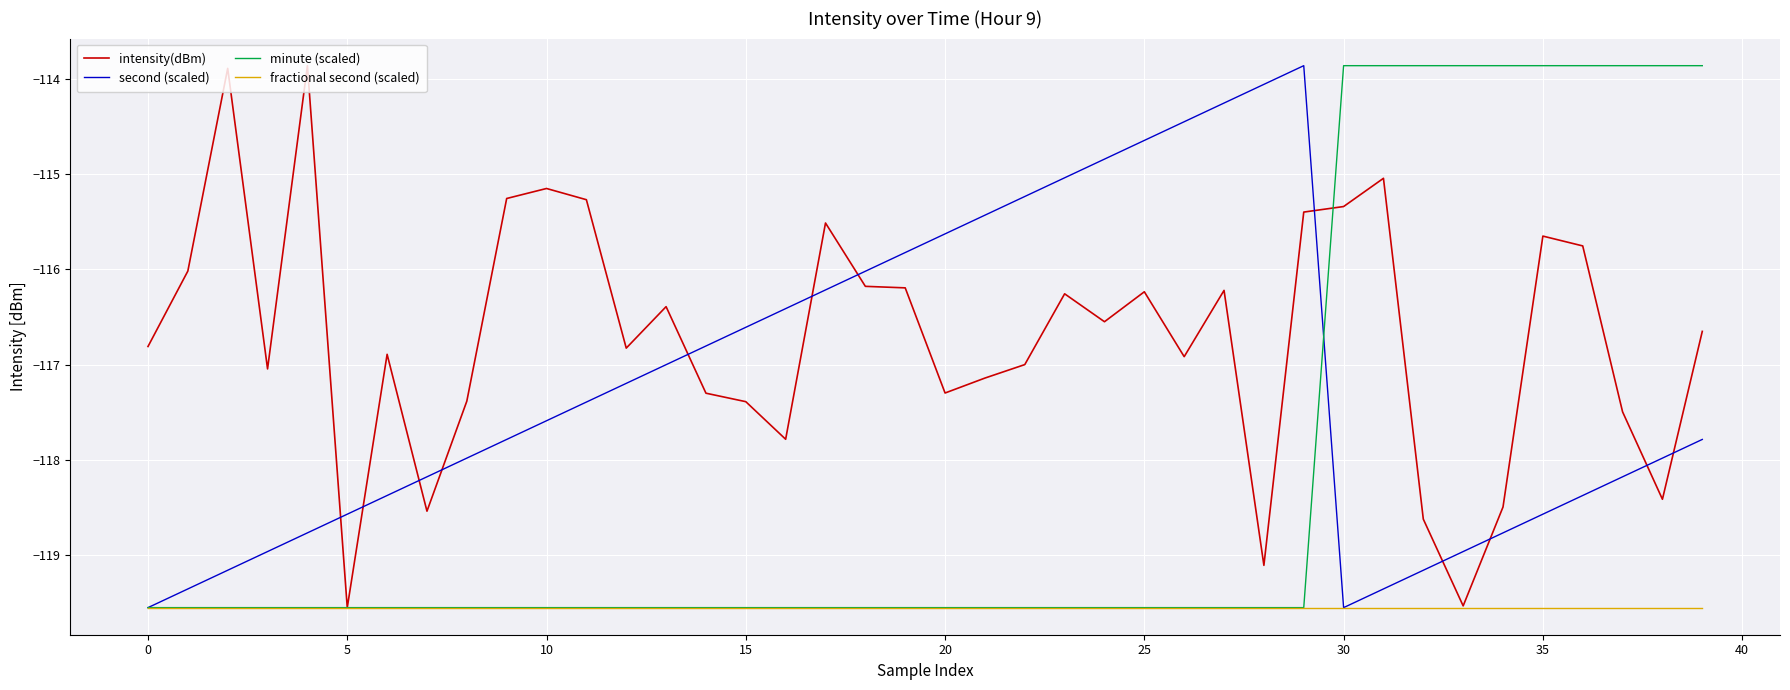

True or false: second (scaled) and intensity(dBm) cross at least once.

True